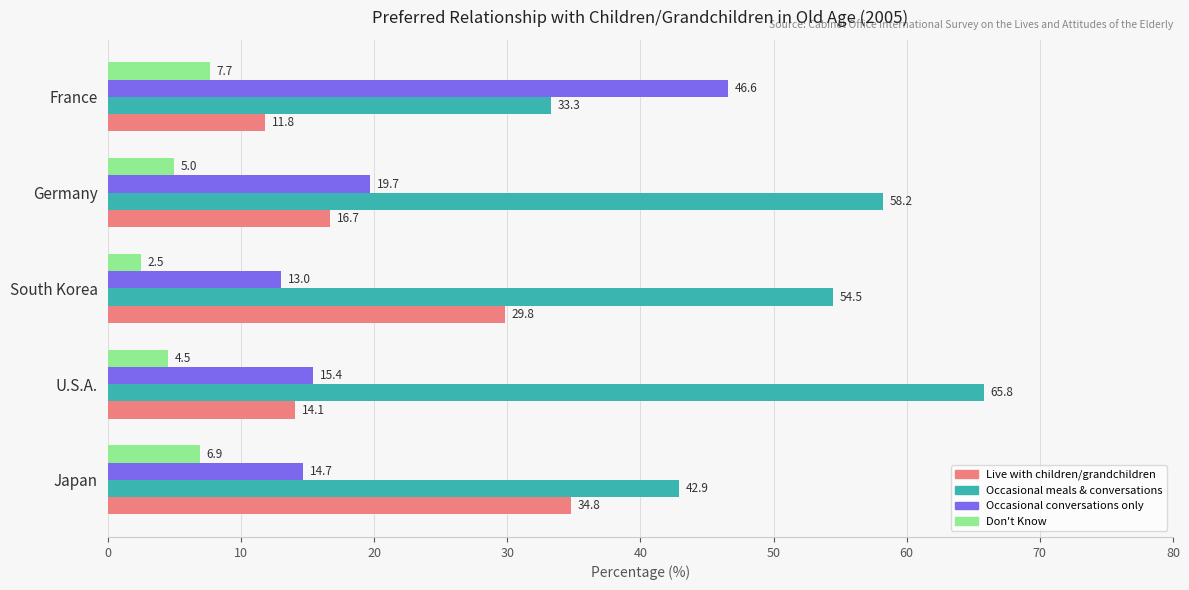

At which category does the chart reach its peak across all series?

U.S.A.